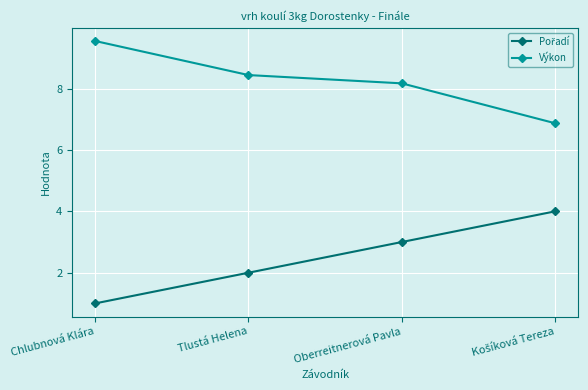

Which label corresponds to the smallest value in the chart?

Chlubnová Klára